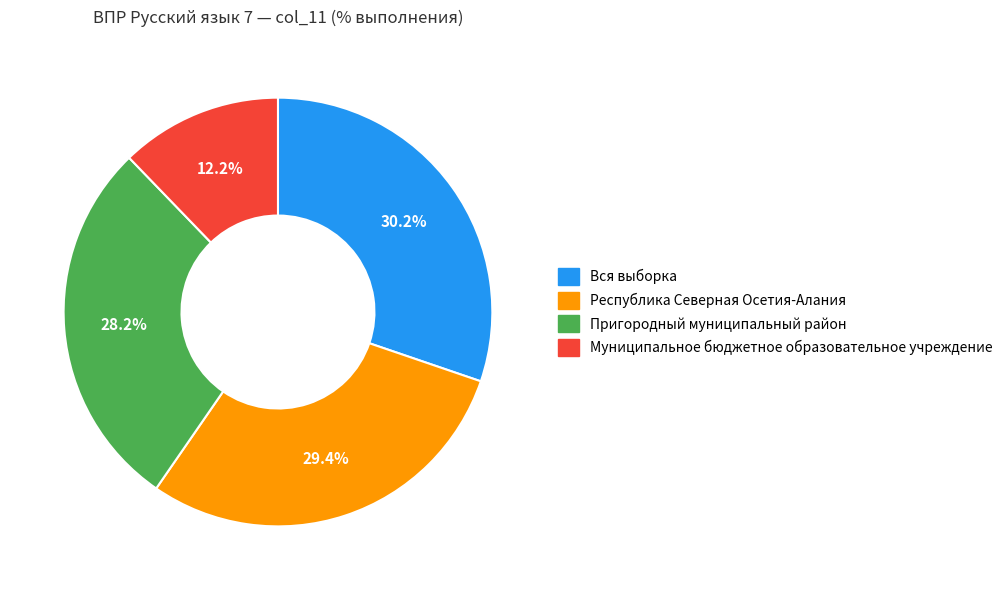

Is there any slice that represents more than half of the pie?

No